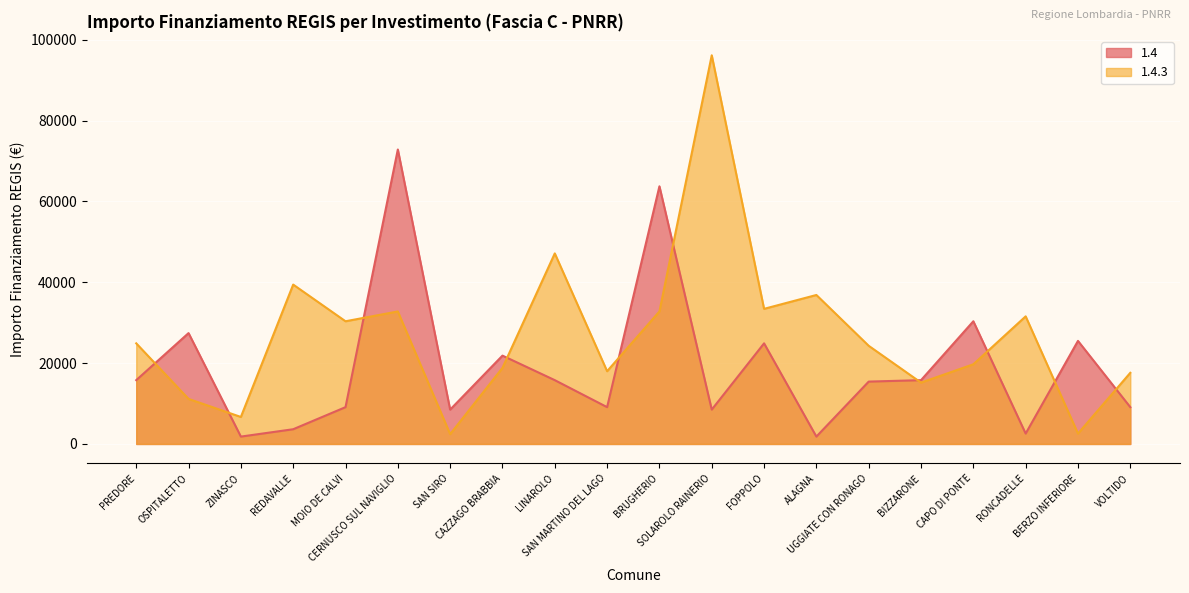

What is the difference between the maximum and second lowest values in the 1.4 series?

71019